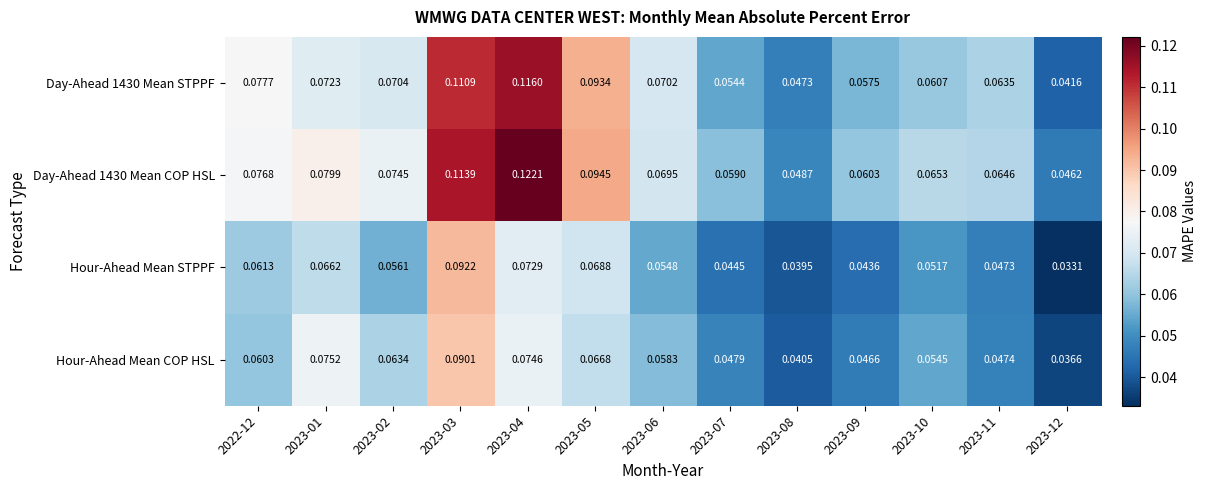

Is the value of Day-Ahead 1430 Mean COP HSL at 2023-08 greater than the value of Hour-Ahead Mean STPPF at 2023-07?

Yes